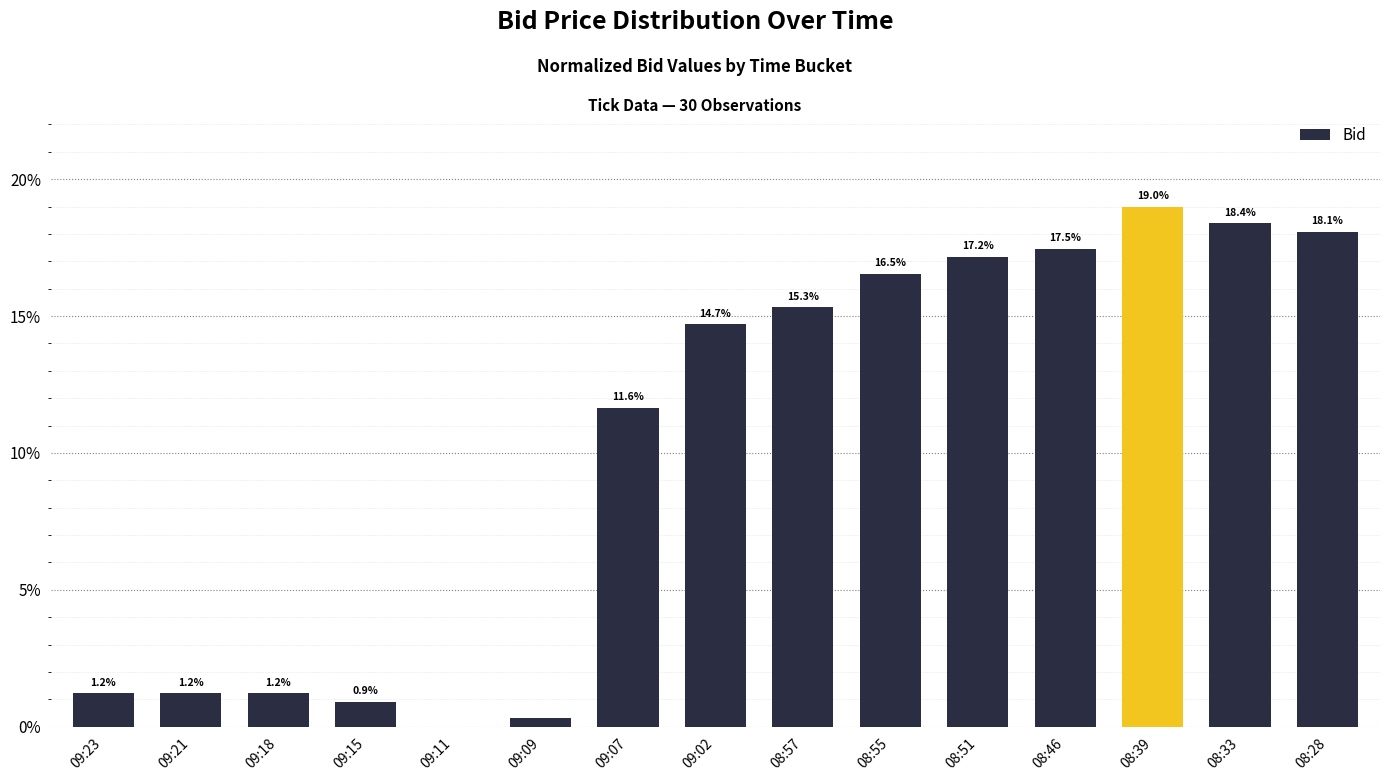

At which category does the chart reach its peak across all series?

08:39